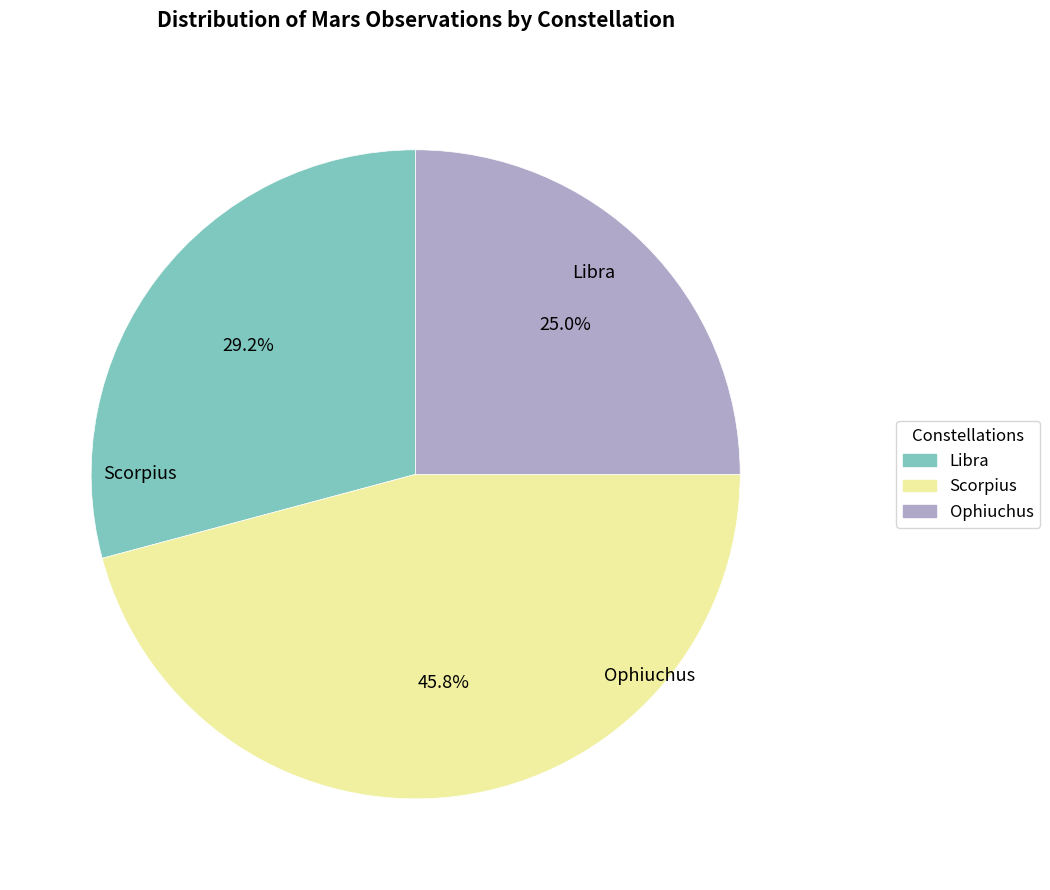

What portion of the pie excludes Libra?

70.8%